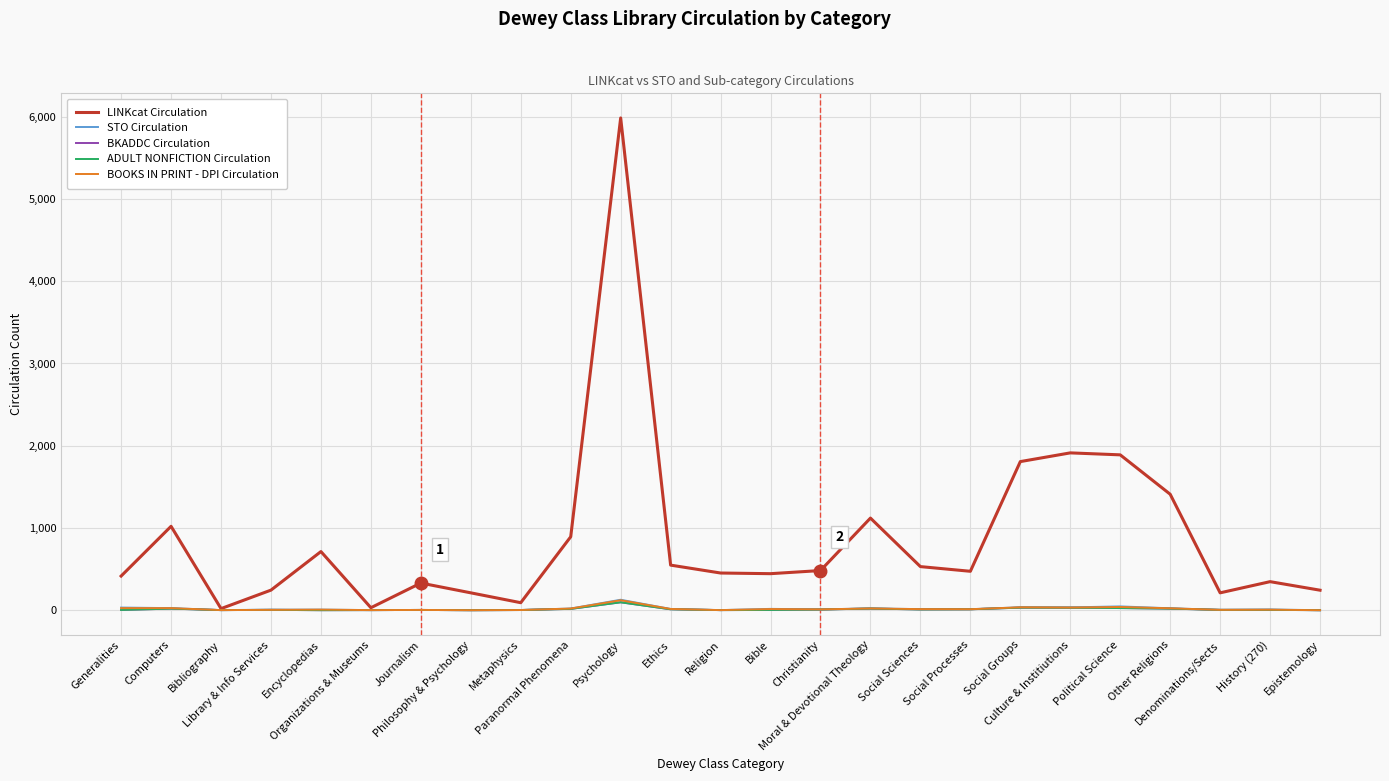

Where is the first local maximum for BOOKS IN PRINT - DPI Circulation?

Encyclopedias